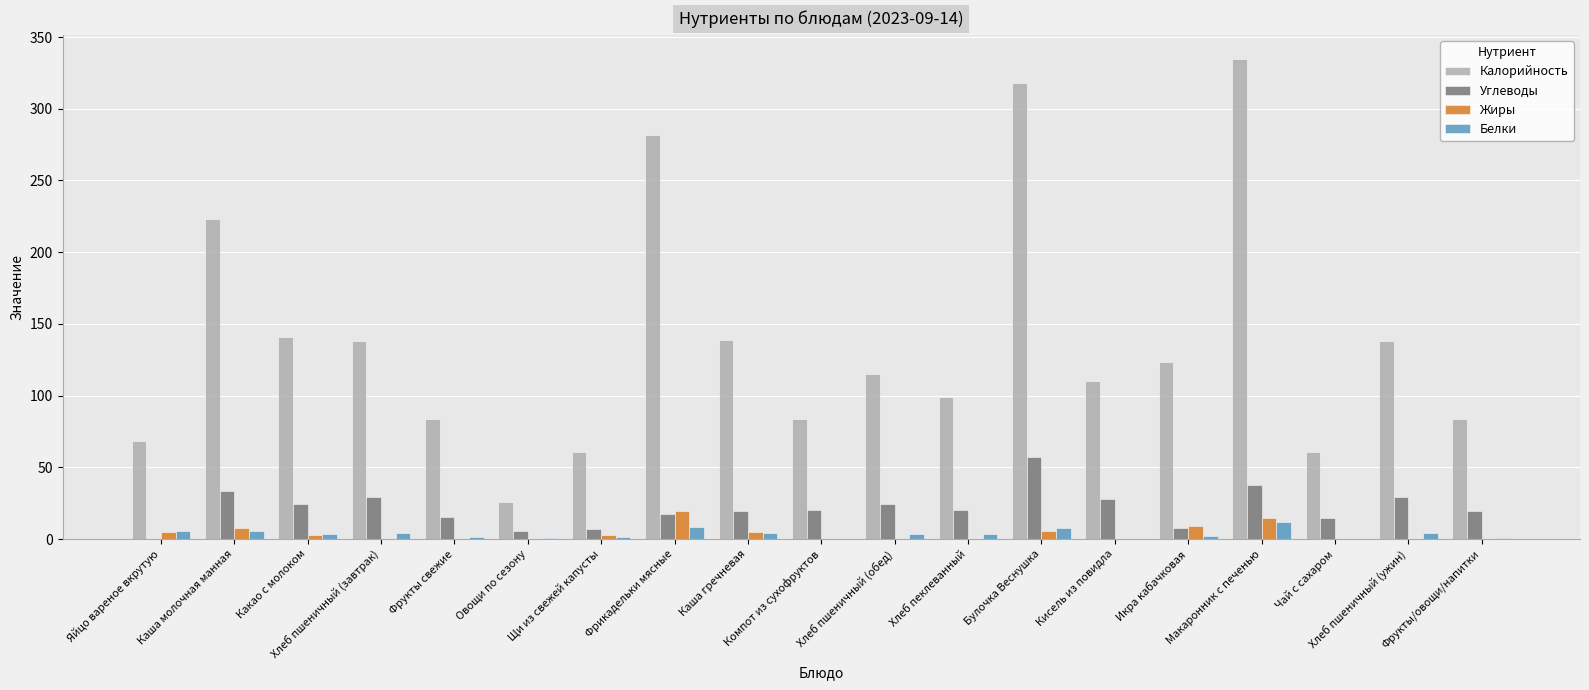

Which series has the largest total across all categories?

Калорийность